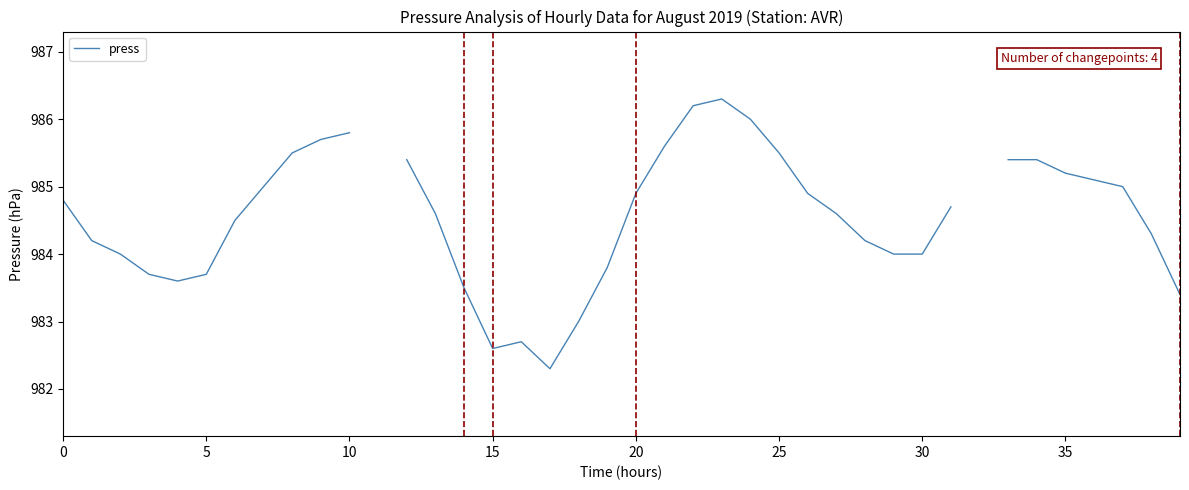

At which category does the chart reach its minimum across all series?

17